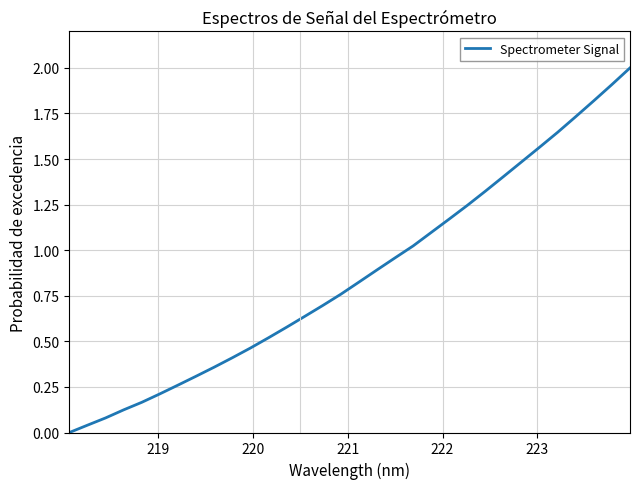

What is the maximum value shown in the chart?

2.0